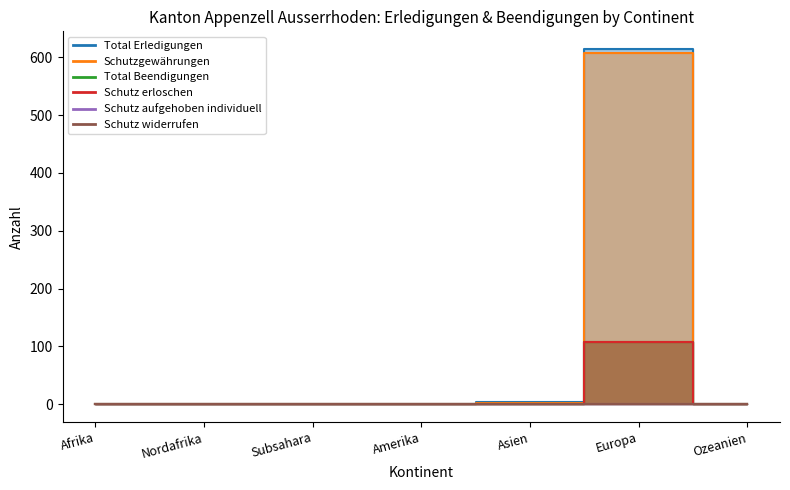

Does the chart display data point markers on the line(s)?

No